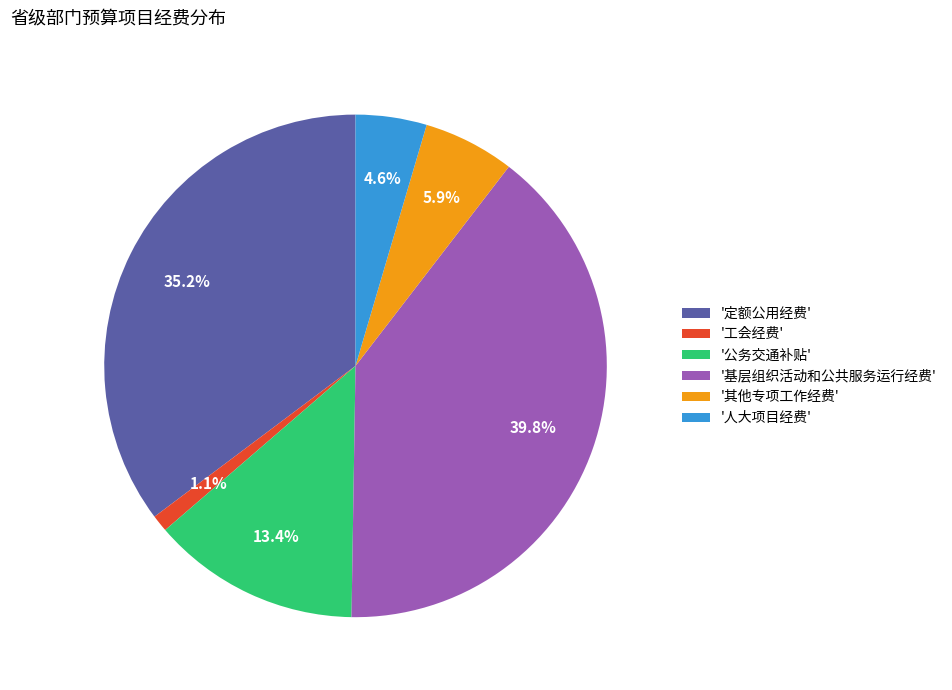

Which slice is the largest?

'基层组织活动和公共服务运行经费'